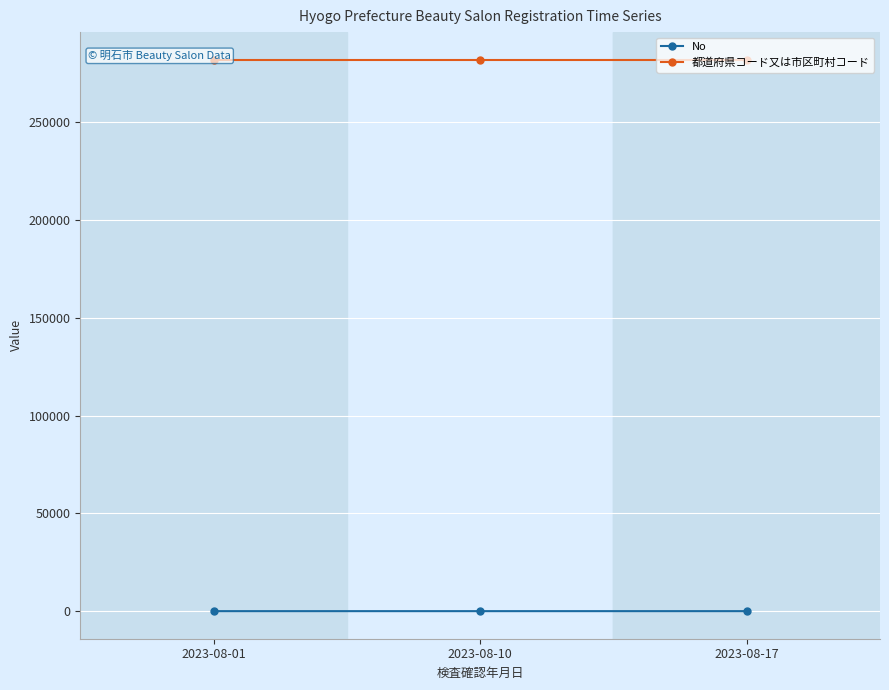

Where is 都道府県コード又は市区町村コード nearest to the value 282031?

2023-08-01